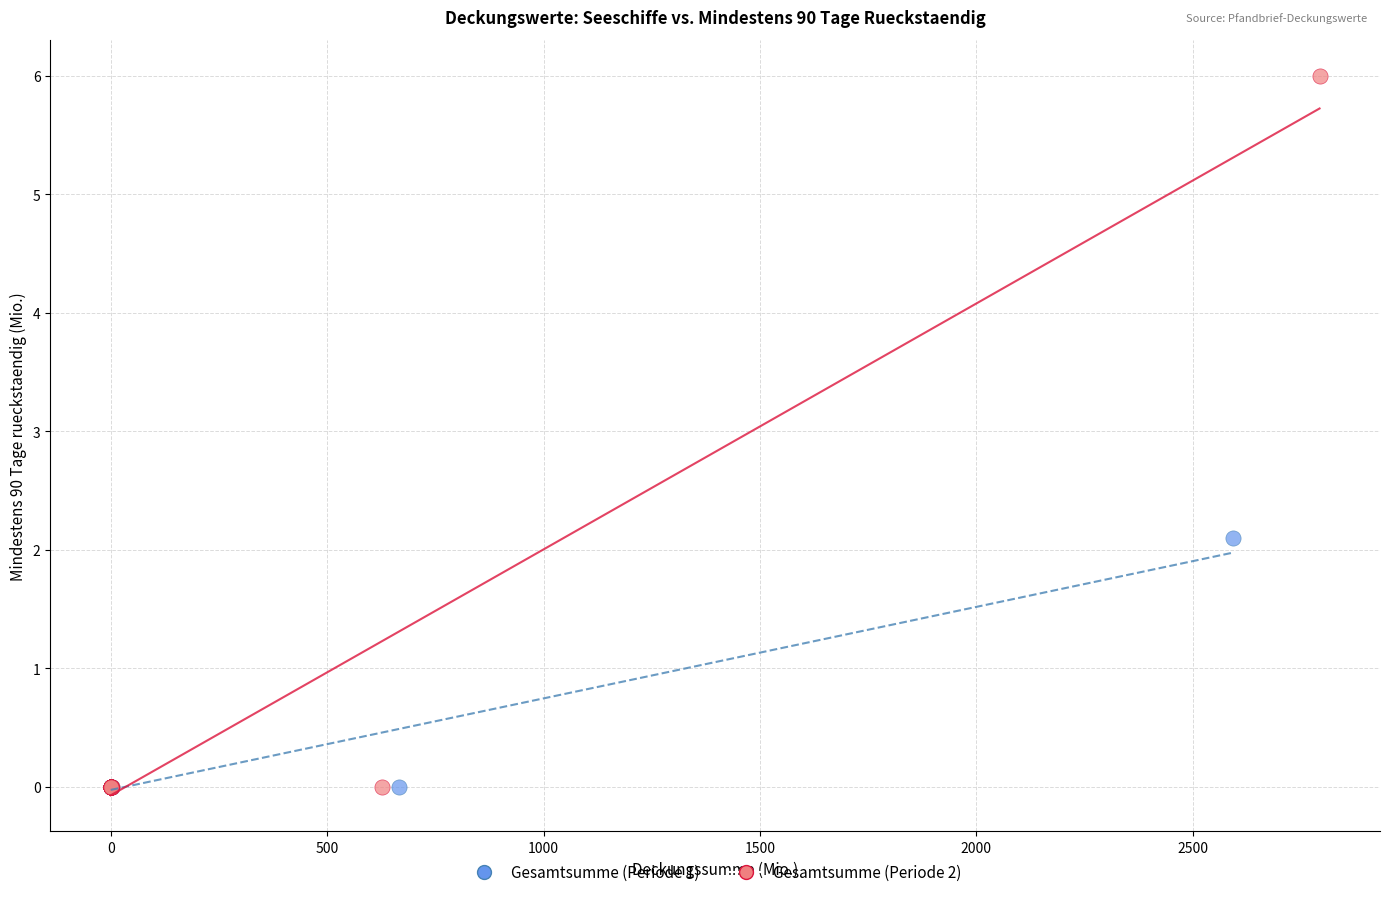

Which series reaches the maximum Y coordinate?

Gesamtsumme (Periode 2)